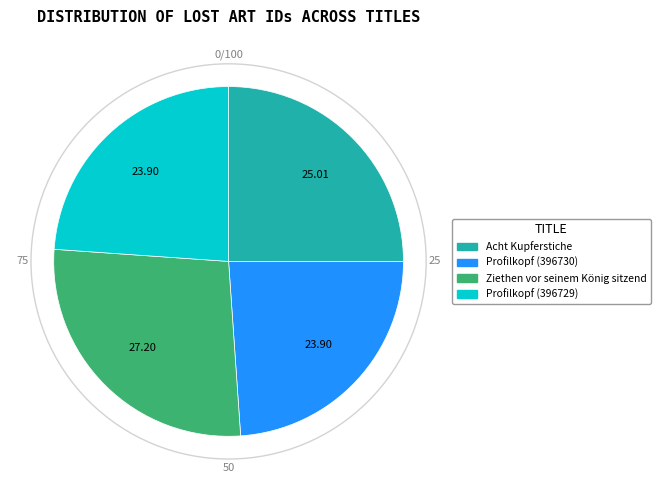

Is the sum of Profilkopf (396729) and Ziethen vor seinem König sitzend greater than half?

Yes